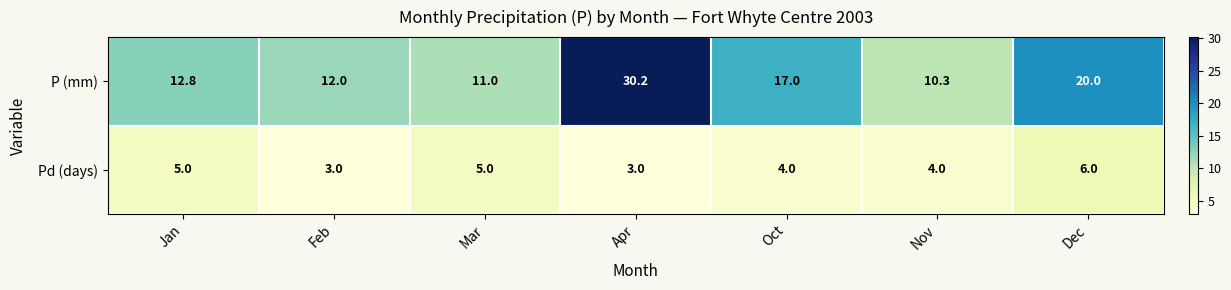

Between Feb and Mar, which series saw the biggest shift?

Pd (days)